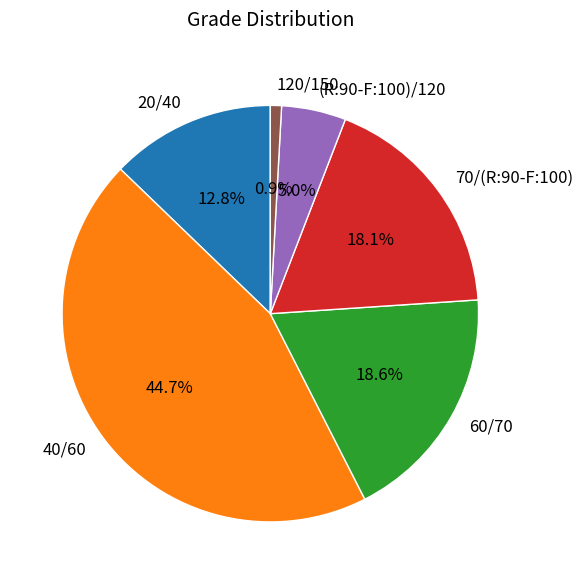

To the nearest percent, what is the difference between the 40/60 and 60/70 slice percentages?

26%